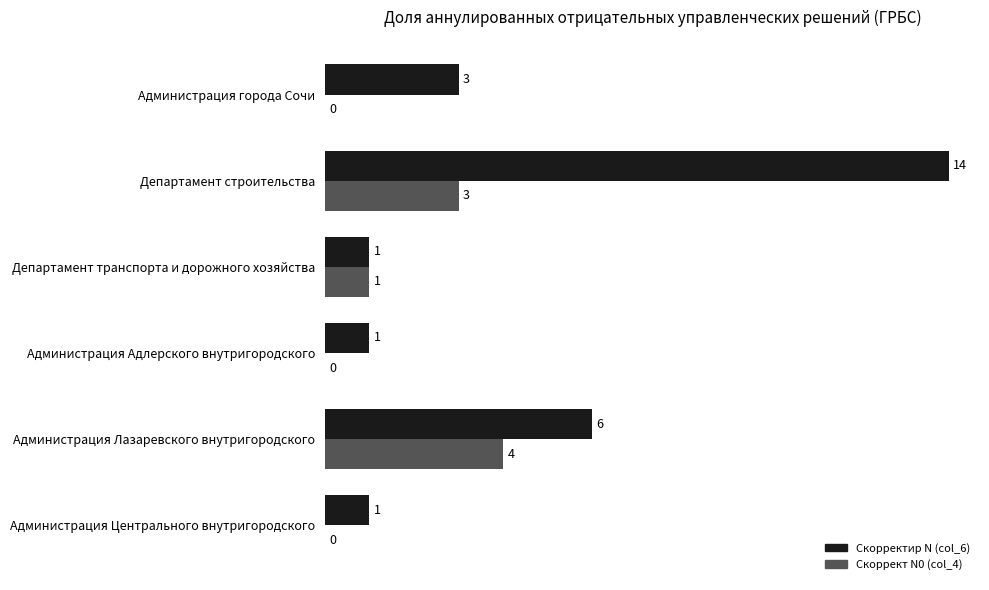

What is the sum of all Скоррект N0 (col_4) values?

8